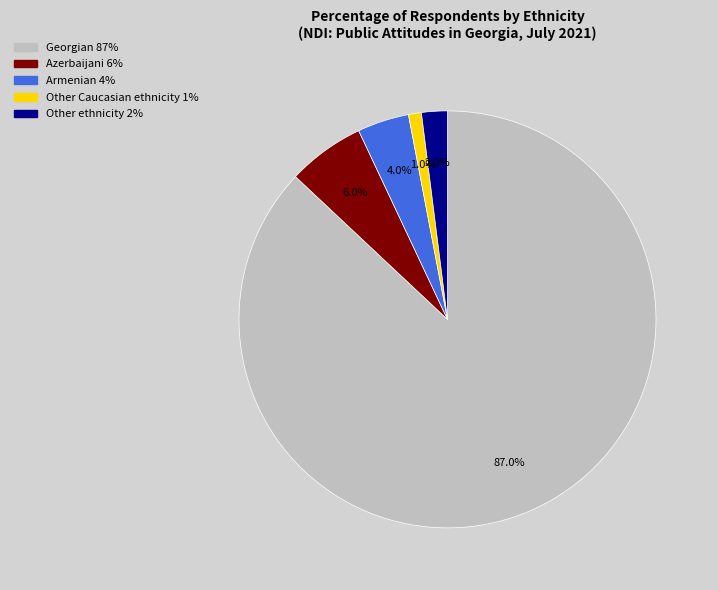

To the nearest percent, what is the difference between the Other ethnicity and Armenian slice percentages?

2%